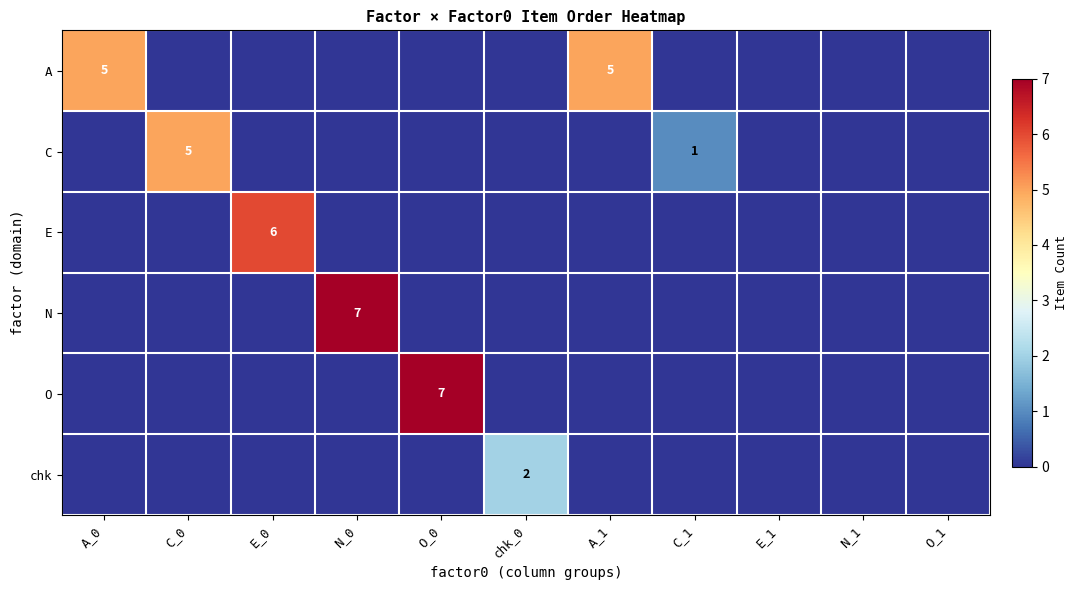

True or false: chk has a value of -1 at C_1.

False